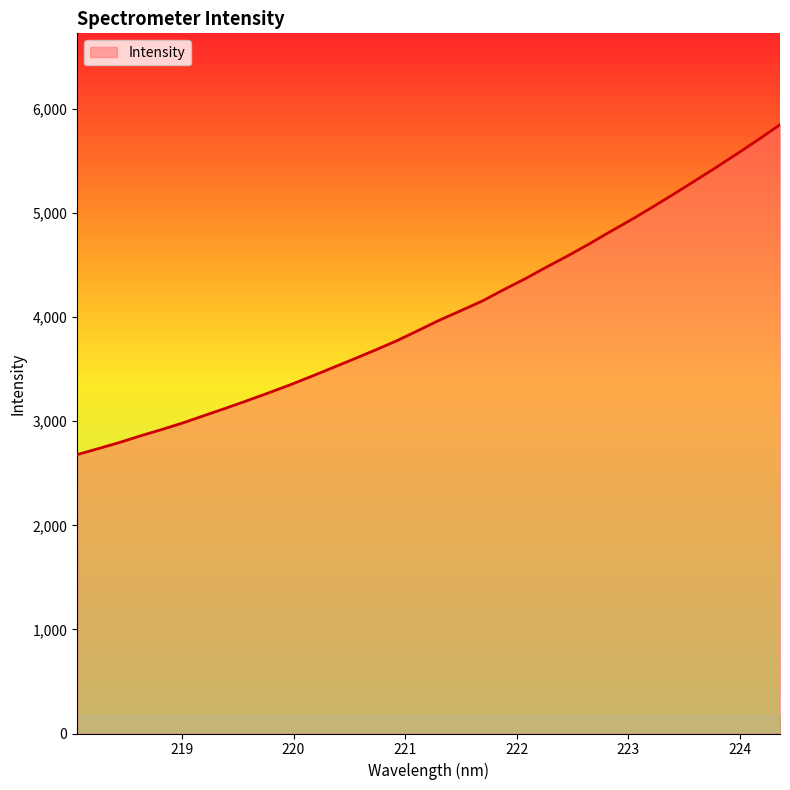

What is the smallest value displayed?

2679.0